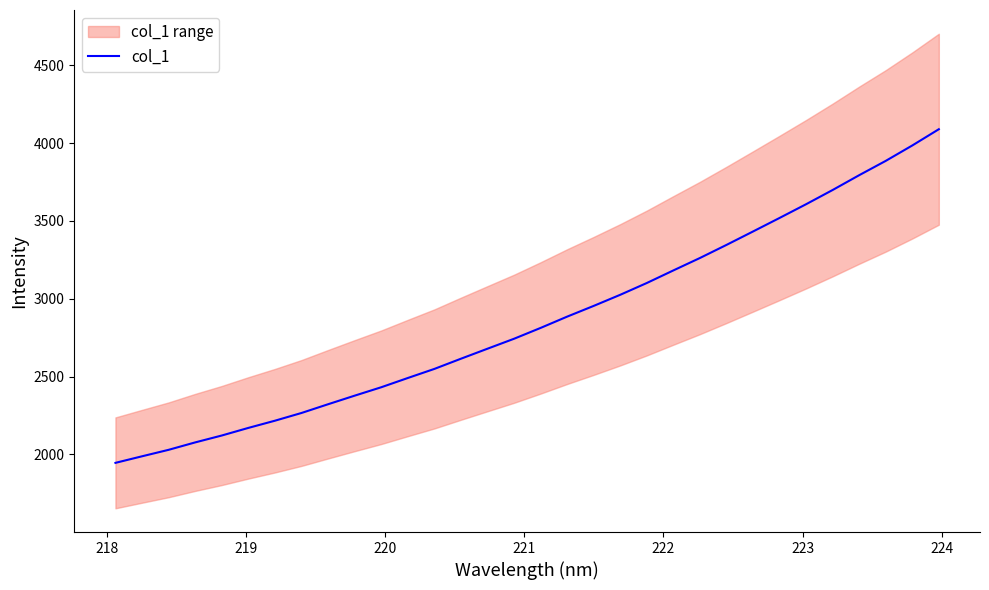

What is the highest value of the col_1 series?

4089.3